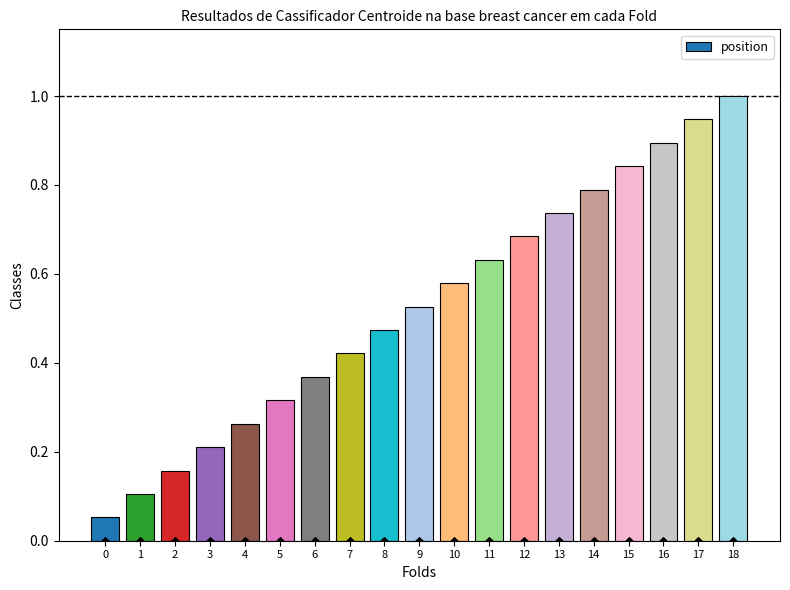

Which has a higher value, 13 or 11?

13